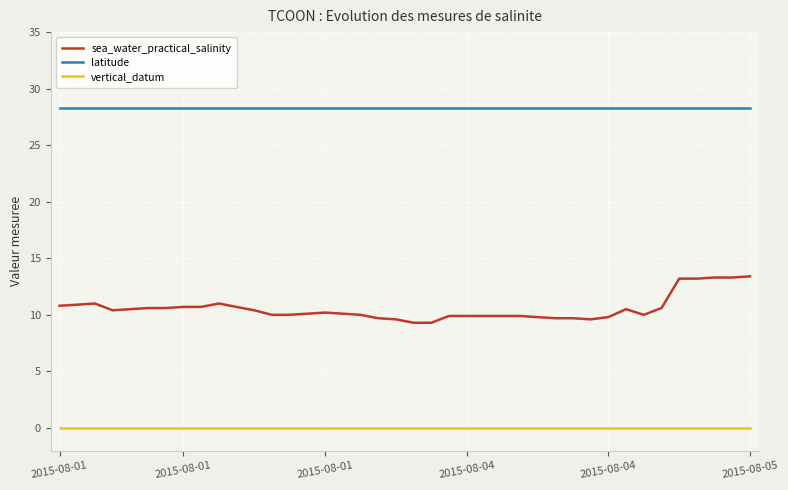

Which series has the largest range (max minus min)?

sea_water_practical_salinity